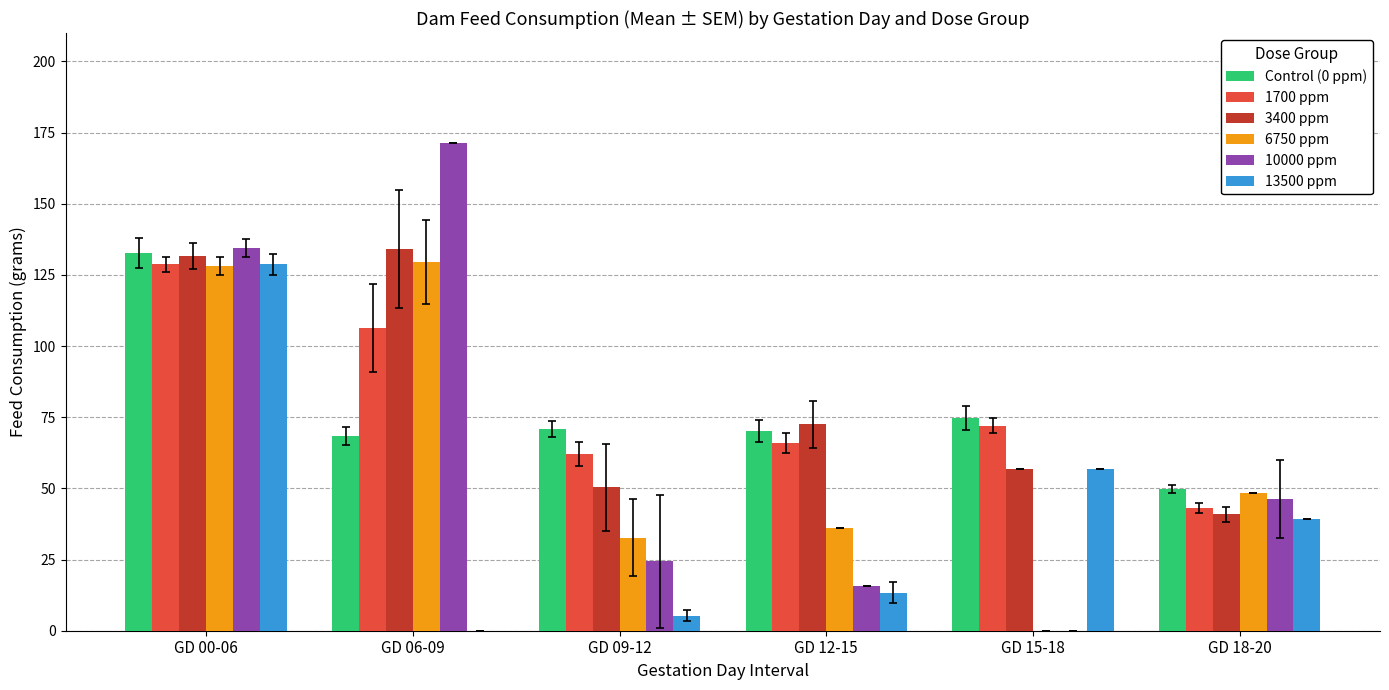

The Control (0 ppm) series shows 99.3 at GD 09-12. True or false?

False